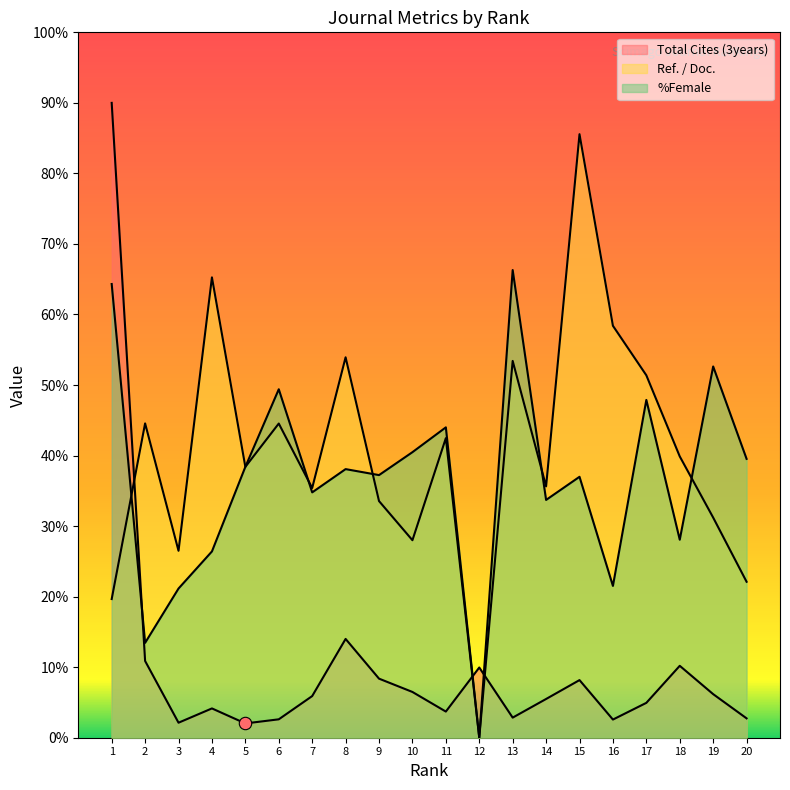

Which series has the largest total across all categories?

Ref. / Doc.